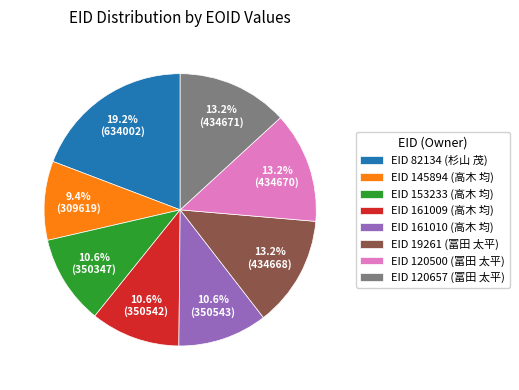

Between EID 161009 (高木 均) and EID 145894 (高木 均), which is larger?

EID 161009 (高木 均)